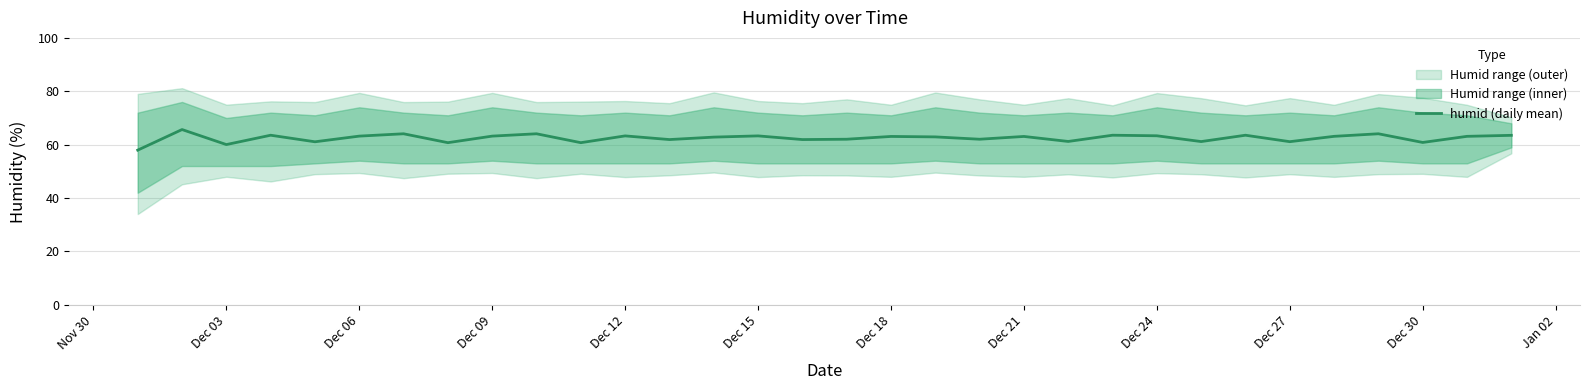

The humid (daily mean) series shows 61.1 at Dec 27. True or false?

True